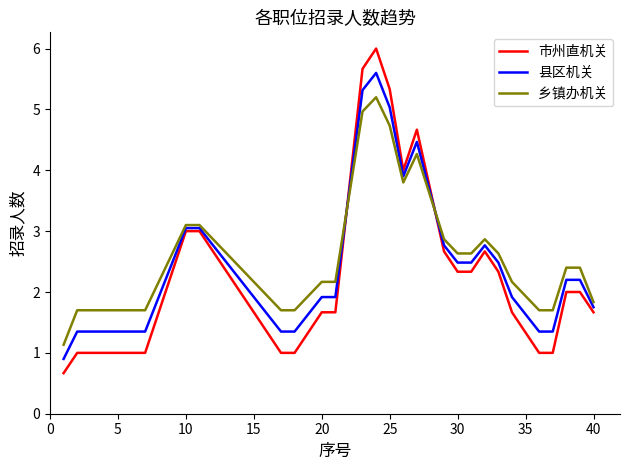

Which series has the widest spread of values?

市州直机关